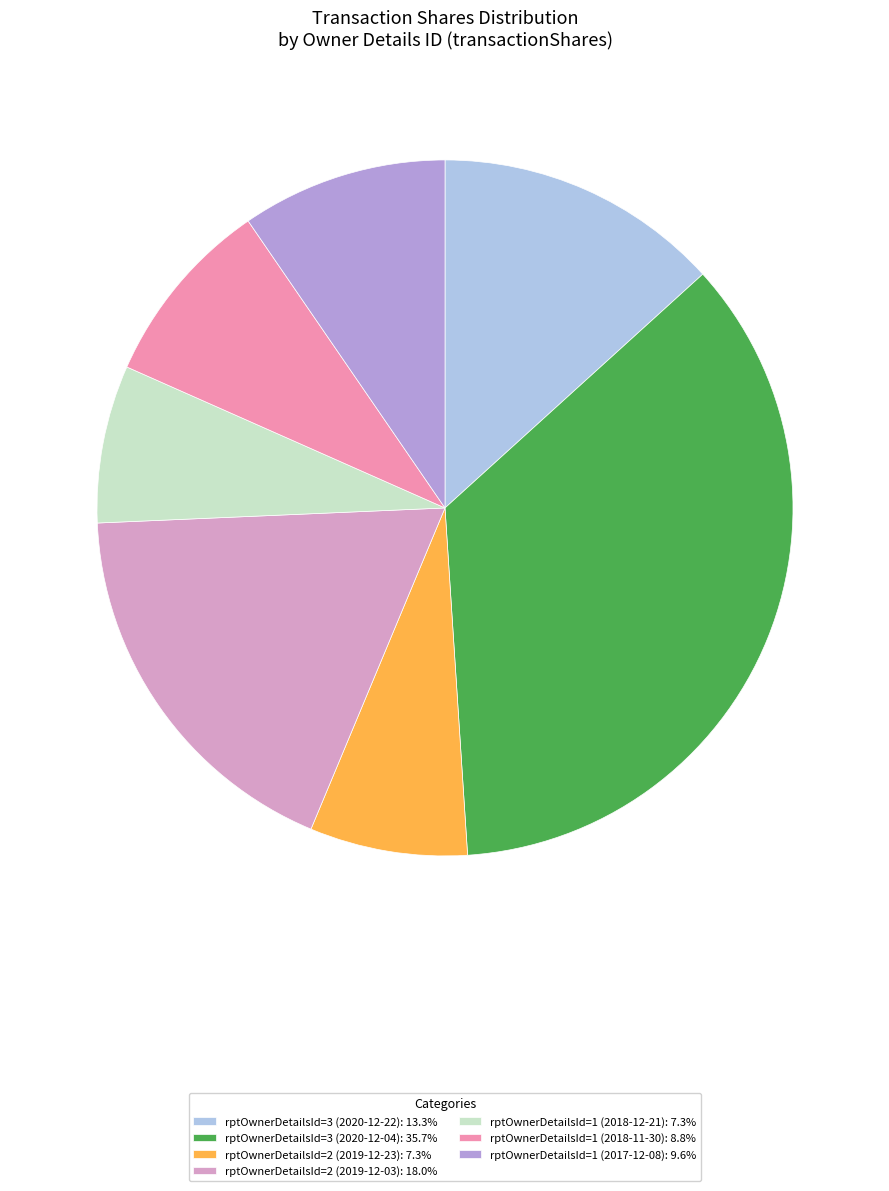

How many segments does this pie chart have?

7